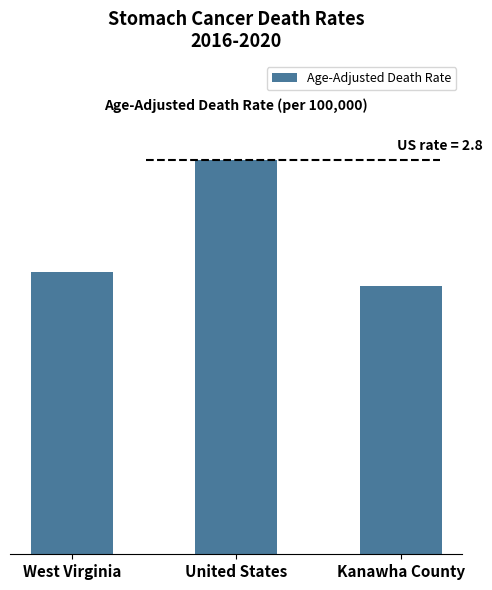

List the labels in order of value, smallest first.

Kanawha County, West Virginia, United States